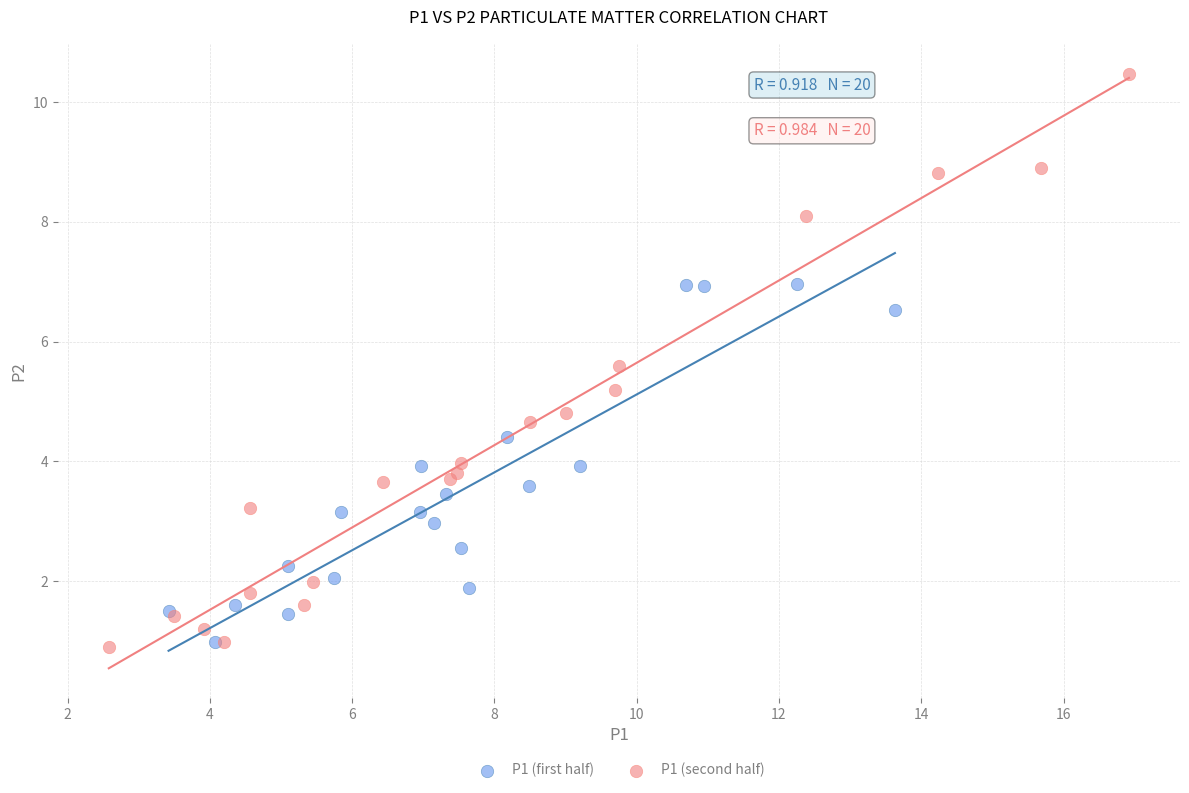

Which series reaches the maximum Y coordinate?

P1 (second half)